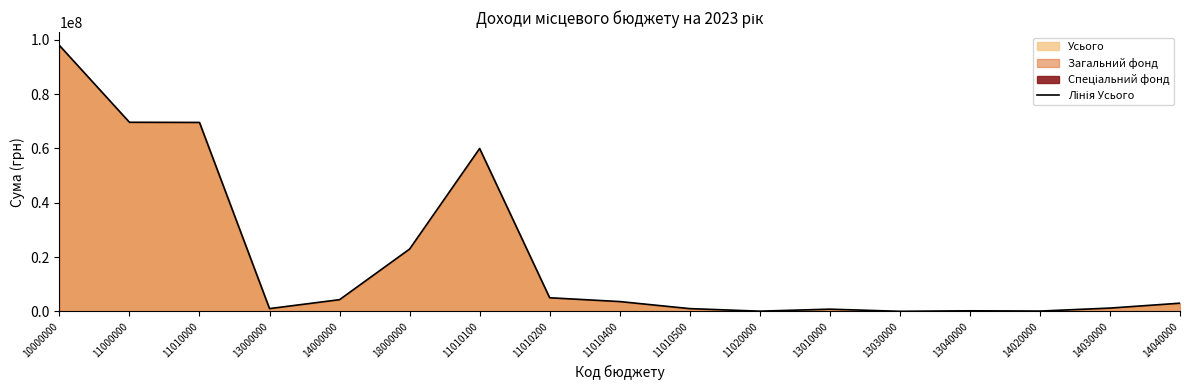

Reading left to right, what are all the values shown in this chart?

97976000	69660000	69600000	1008000	4300000	22949430	60000000	5000000	3600000	1000000	60000	800000	8000	200000	100000	1200000	3000000